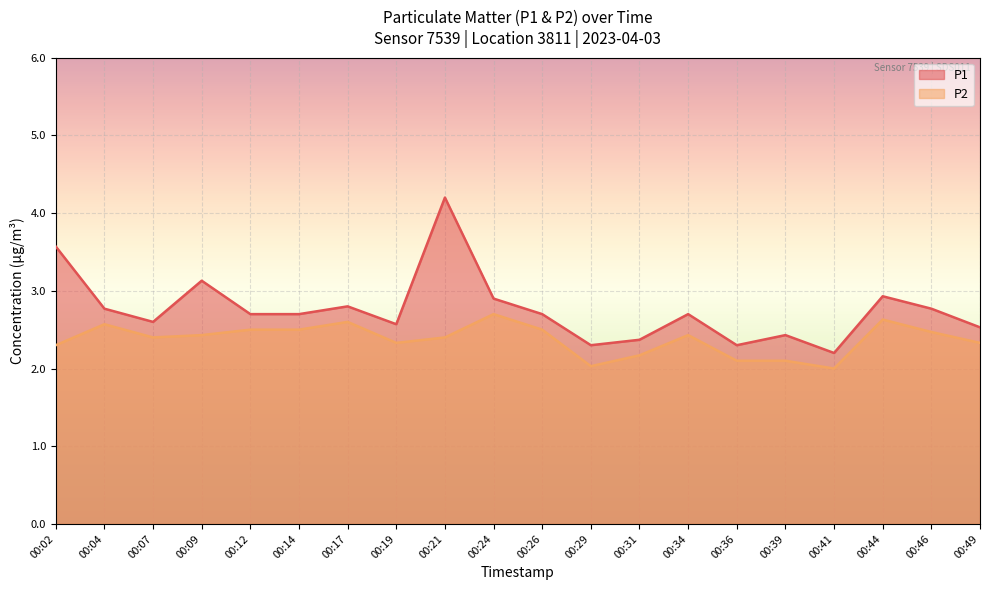

True or false: P1 has more than 0 points higher than both neighbors.

True